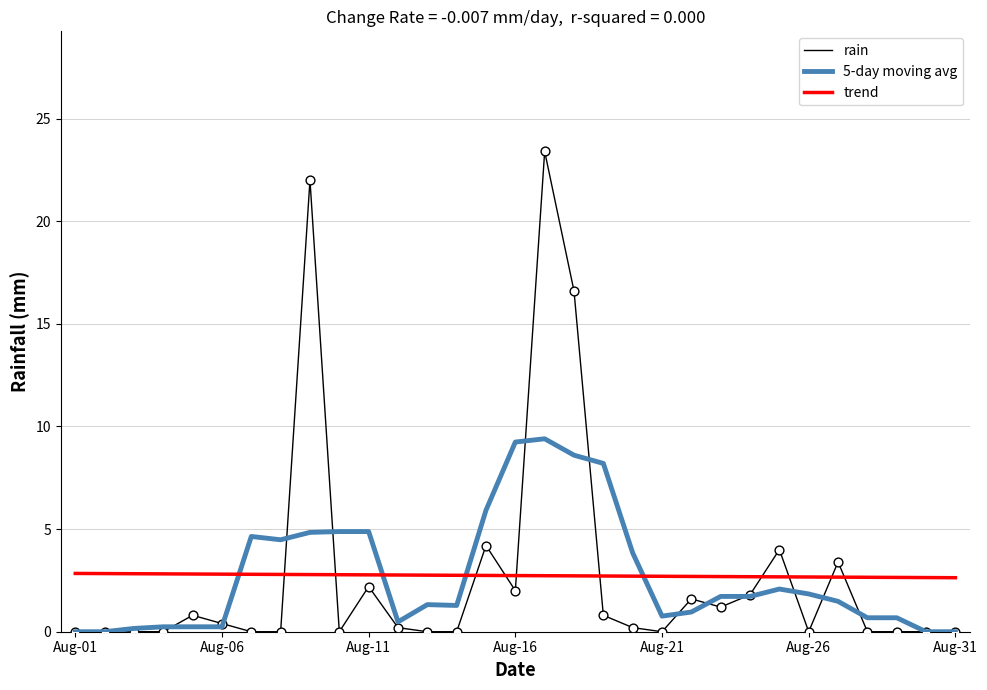

Which series has the largest range (max minus min)?

rain